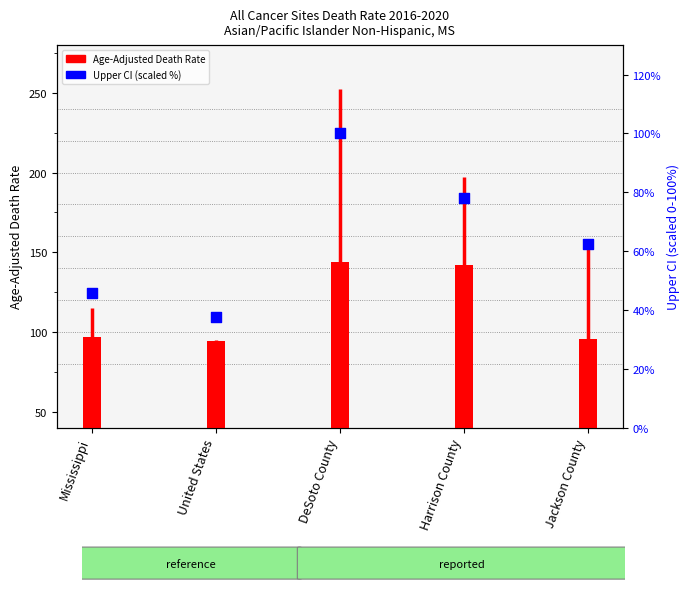

Which series has the largest Y range (max minus min)?

Upper CI (scaled %)